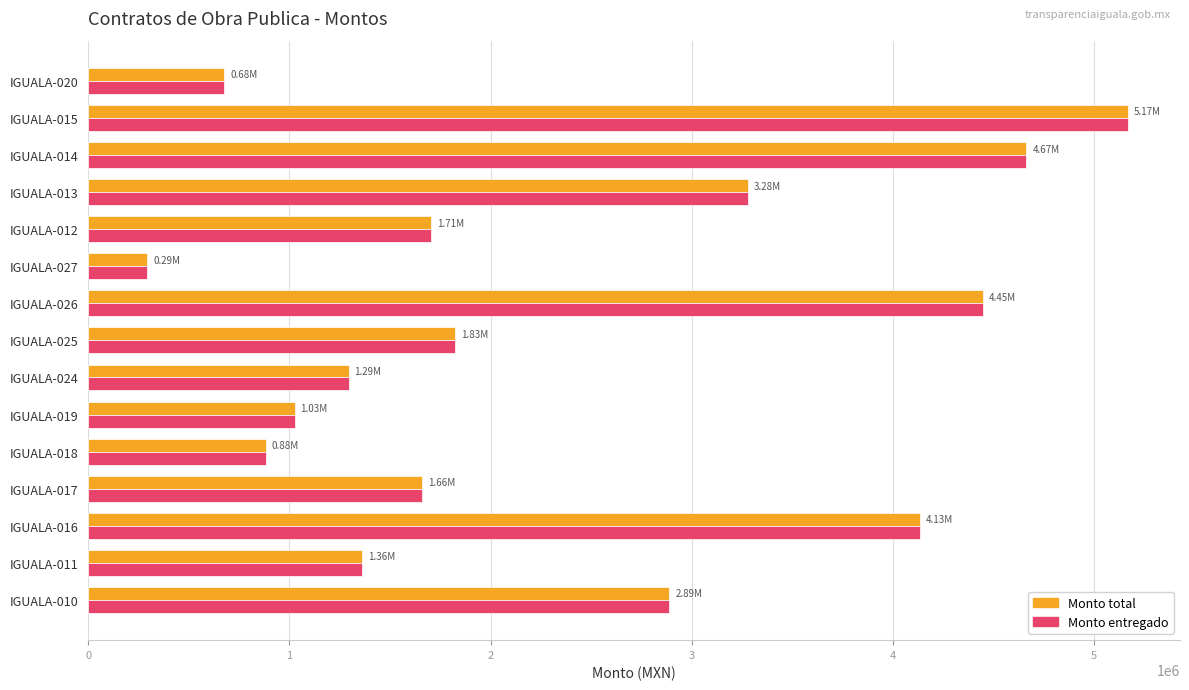

What is the sum of all Monto total values?

35315792.0